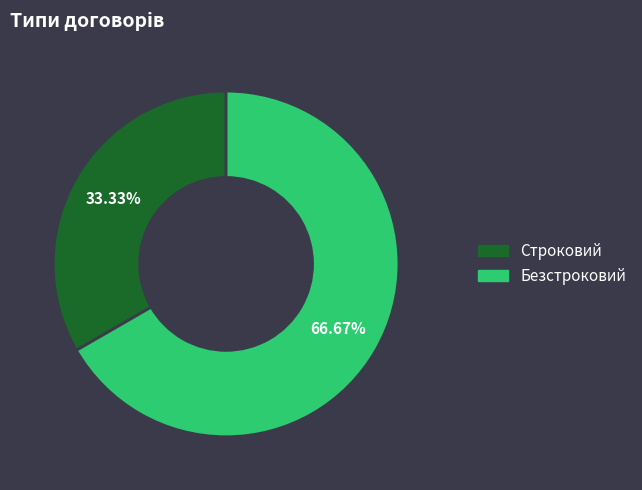

How many segments does this pie chart have?

2